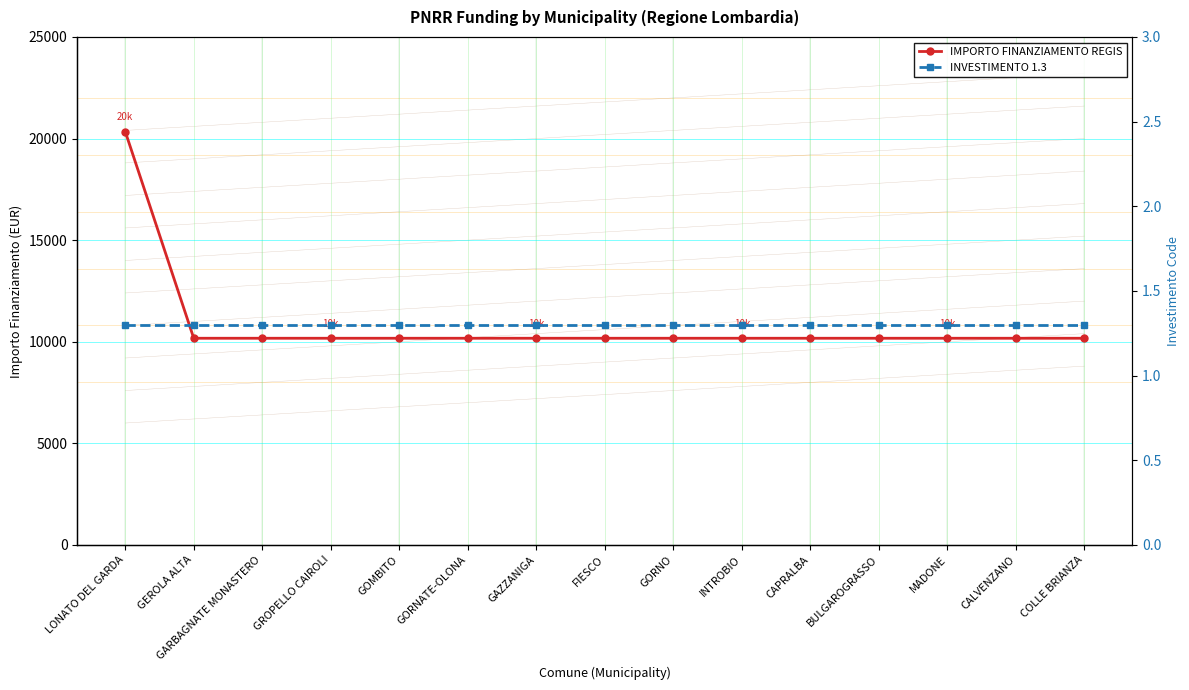

True or false: INVESTIMENTO 1.3 and IMPORTO FINANZIAMENTO REGIS cross at least once.

False